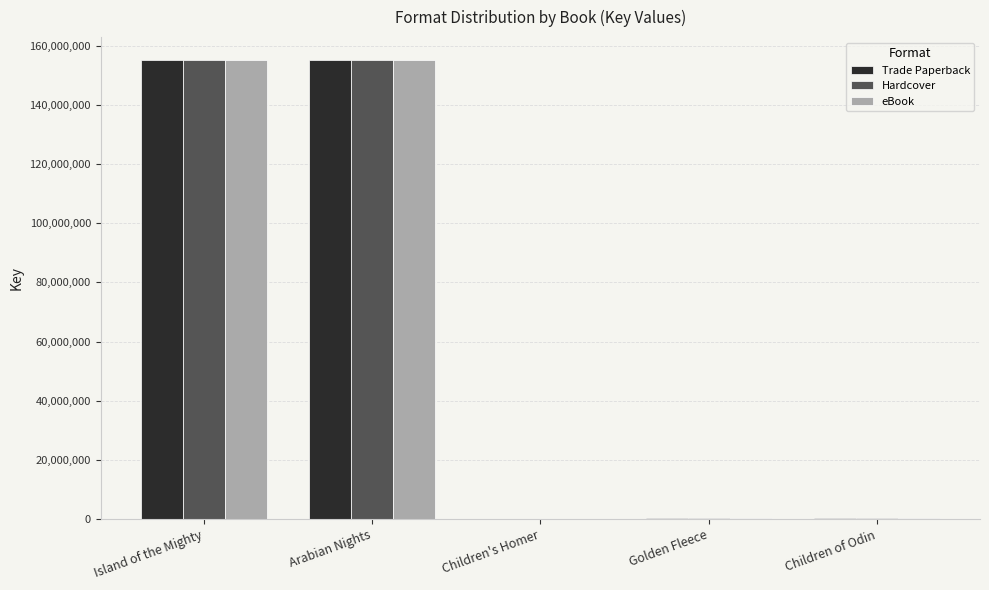

What is the sum of all Hardcover values?

310882588